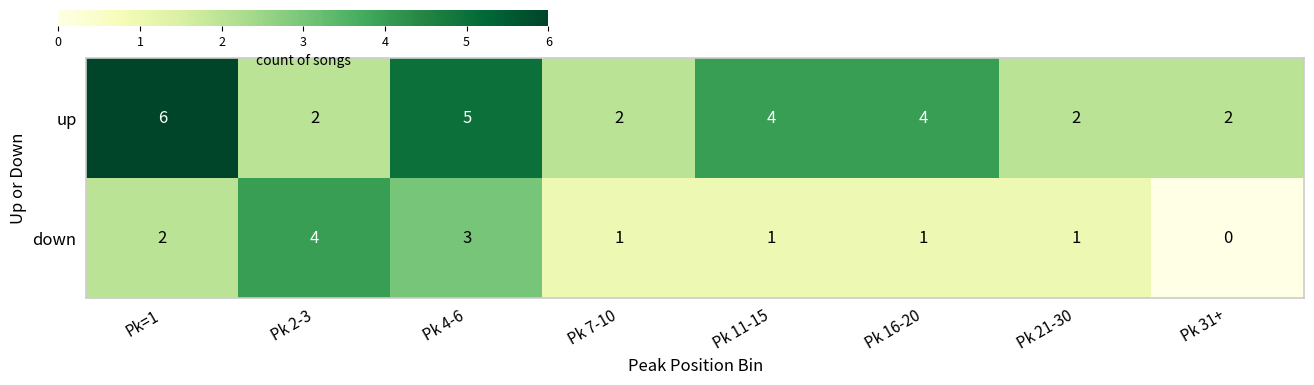

Which series has the largest total across all categories?

up